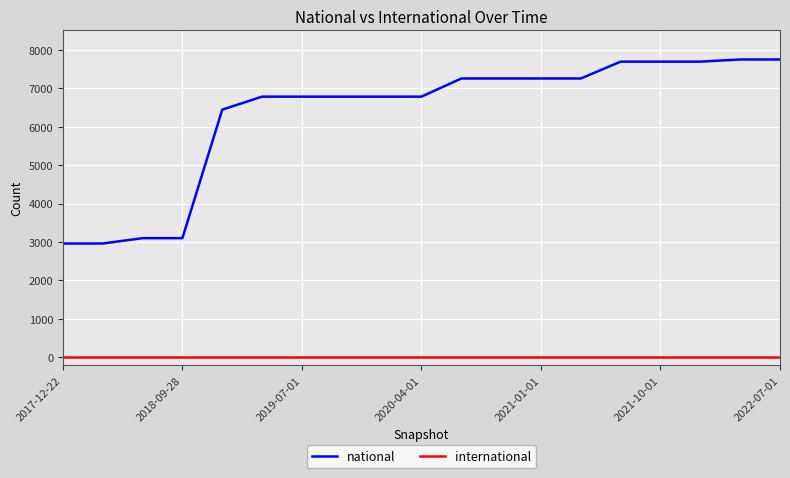

Rank the series by their average value, from lowest to highest.

international, national